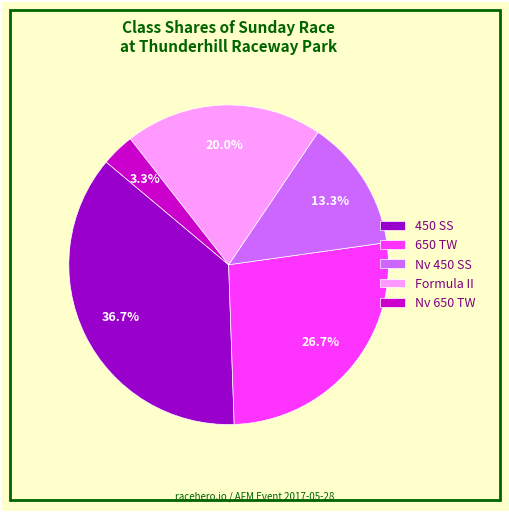

Which slice is the smallest?

Nv 650 TW